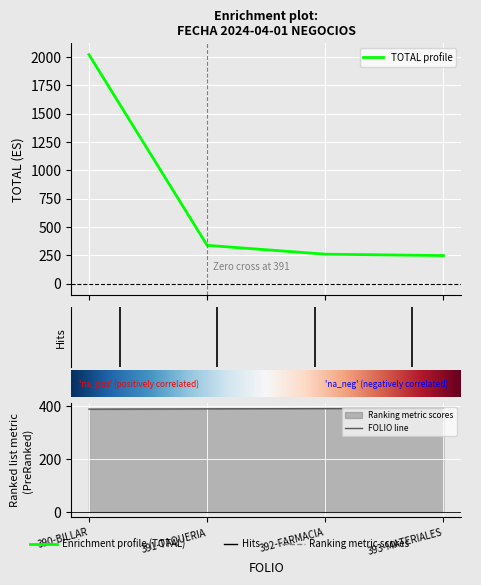

Rank the series by their average value, from lowest to highest.

FOLIO, TOTAL